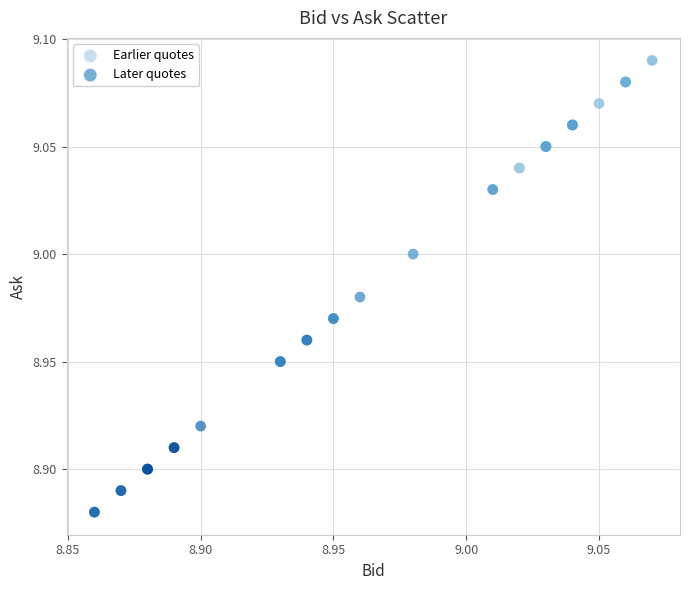

Which series reaches the minimum Y coordinate?

Later quotes